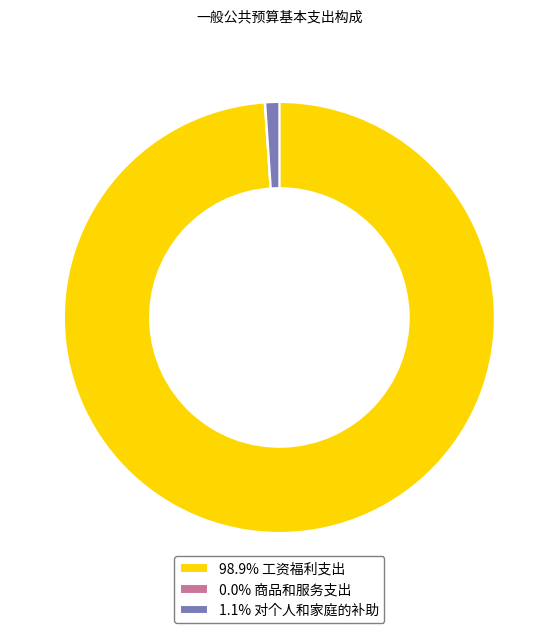

Do 1.1% 对个人和家庭的补助 and 98.9% 工资福利支出 together represent more than half of the pie?

Yes